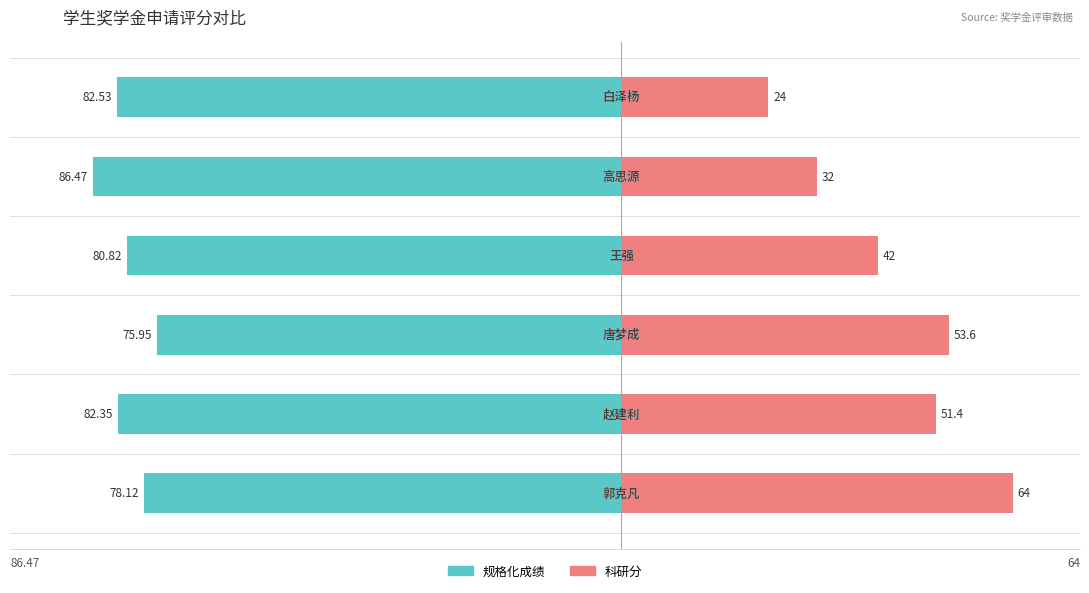

Reading left to right, what are all the values shown in this chart?

规格化成绩: −100=-78.1	−80=-82.3	−60=-76.0	−40=-80.8	−20=-86.5	0=-82.5
科研分: −100=64.0	−80=51.4	−60=53.6	−40=42.0	−20=32.0	0=24.0